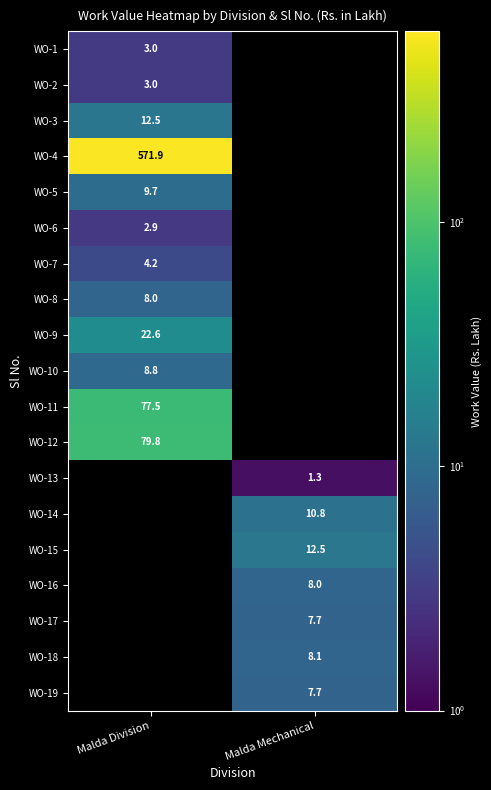

Is the value of WO-3 at Malda Division greater than the value of WO-17 at Malda Mechanical?

Yes